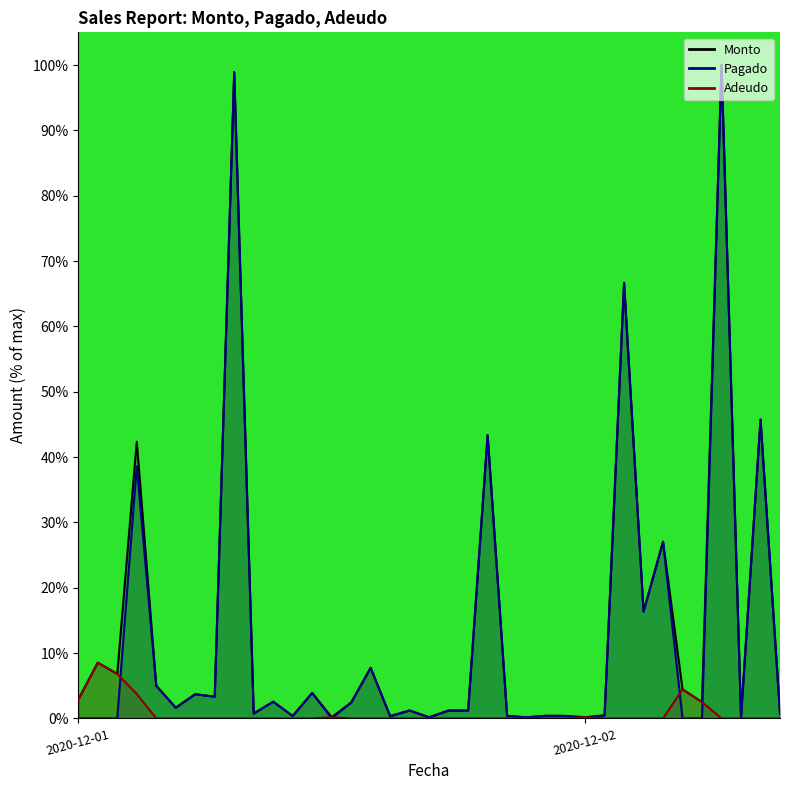

True or false: Pagado and Adeudo intersect in this chart.

True